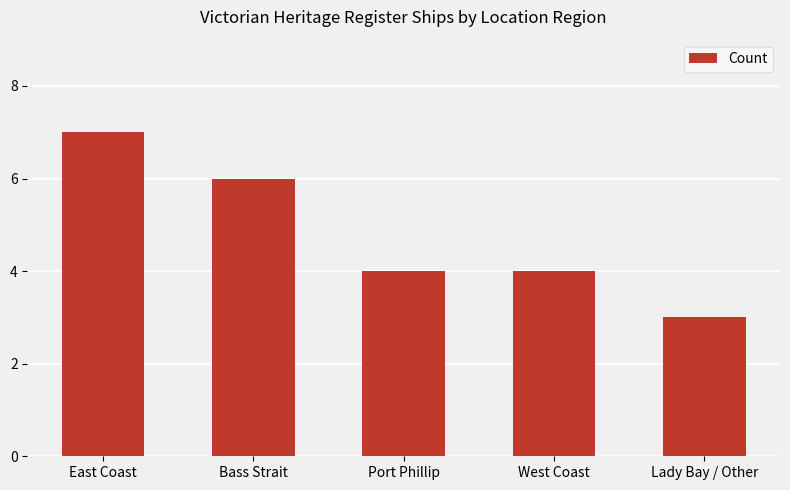

What is the difference between the maximum and minimum values?

4